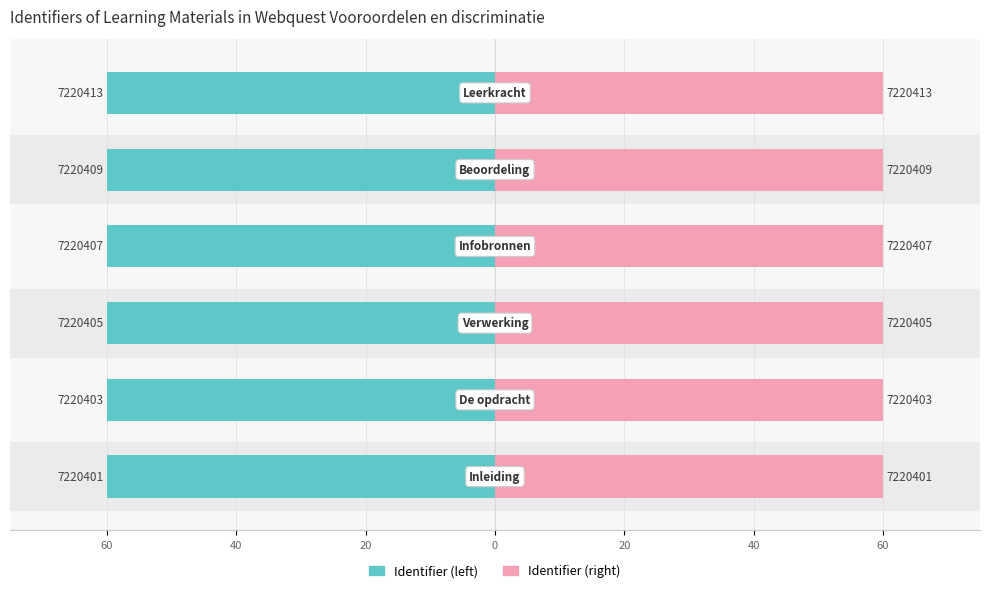

Reading left to right, transcribe all the data shown in this chart.

Identifier (left): 60.0	60.0	60.0	60.0	60.0	60.0
Identifier (right): 60.0	60.0	60.0	60.0	60.0	60.0